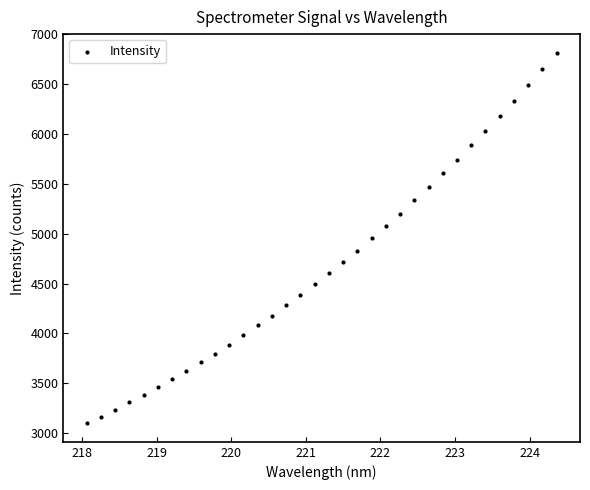

What is the range of Y values (max minus min)?

3718.7